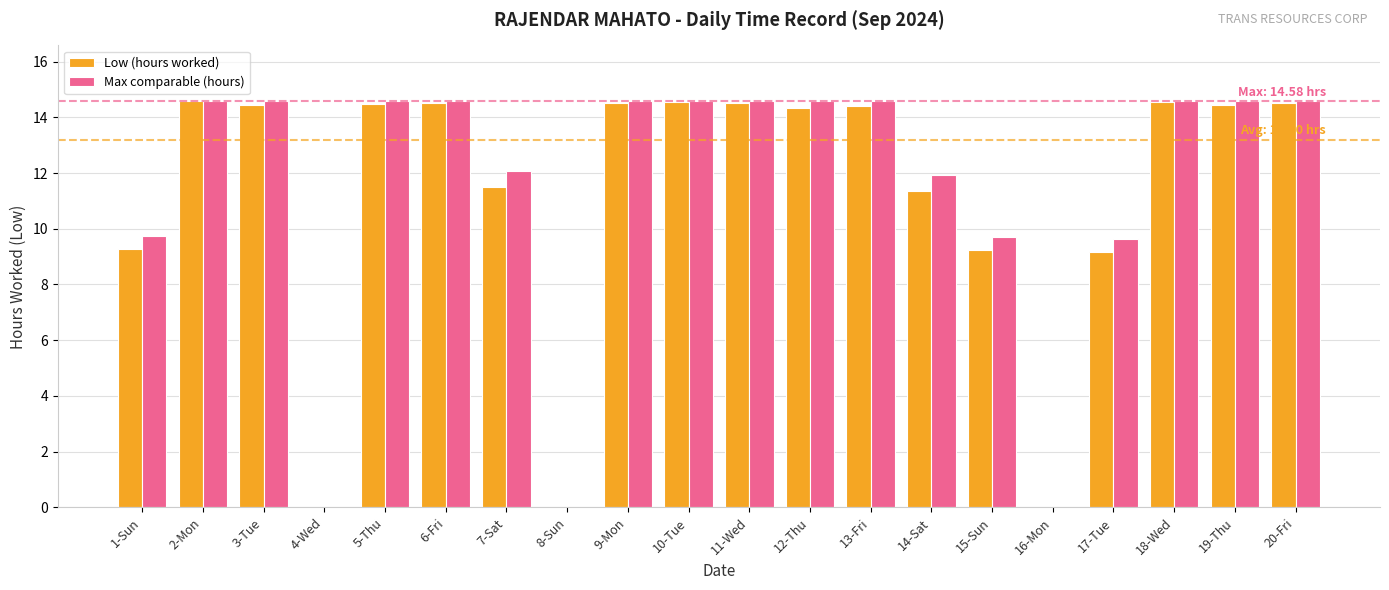

The value of Max comparable (hours) at 5-Thu is 26.1. True or false?

False